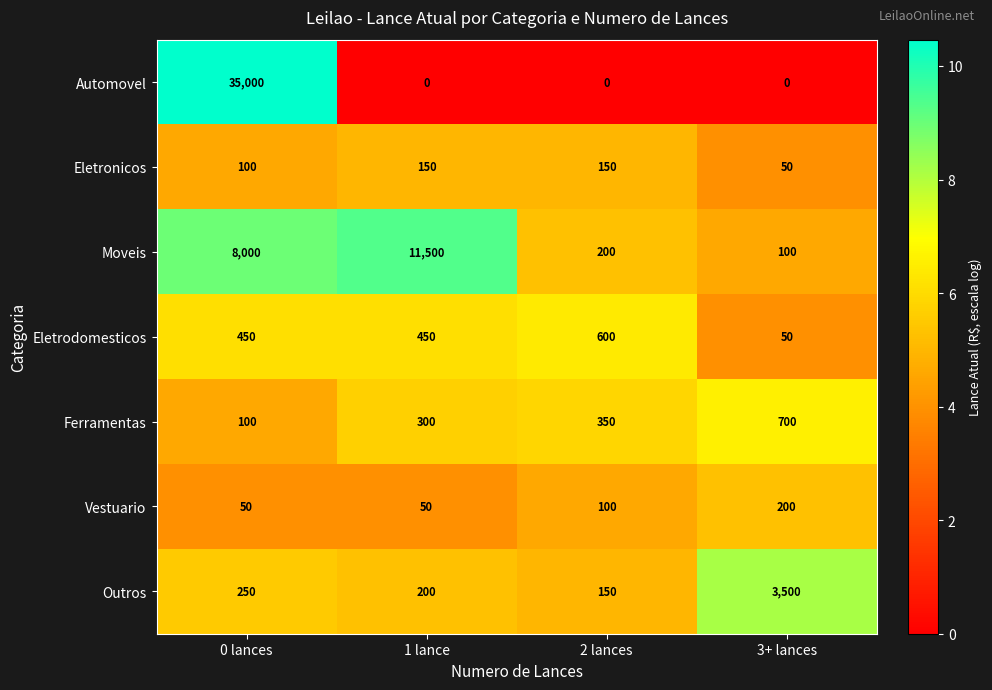

Which category has the highest value in the Eletrodomesticos series?

2 lances